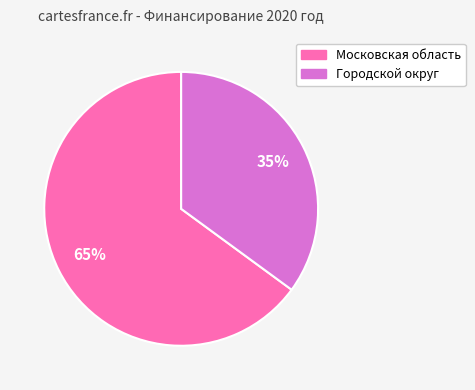

To the nearest percent, what portion does Городской округ represent?

35%